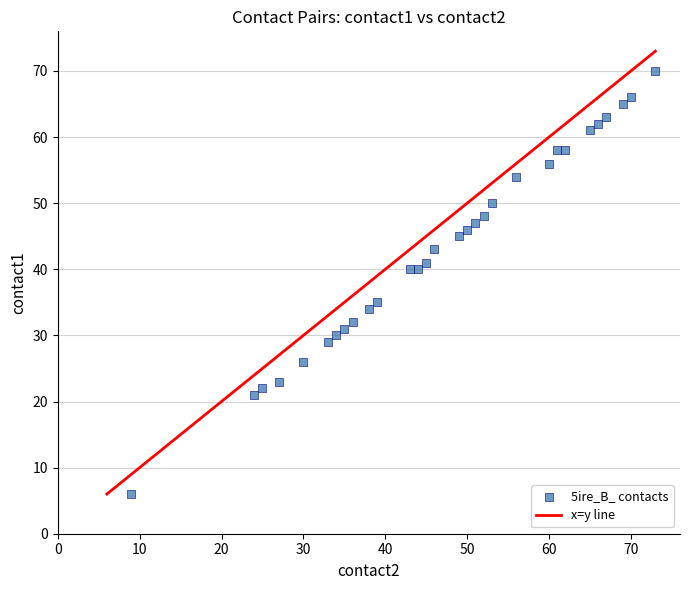

What is the range of Y values (max minus min)?

64